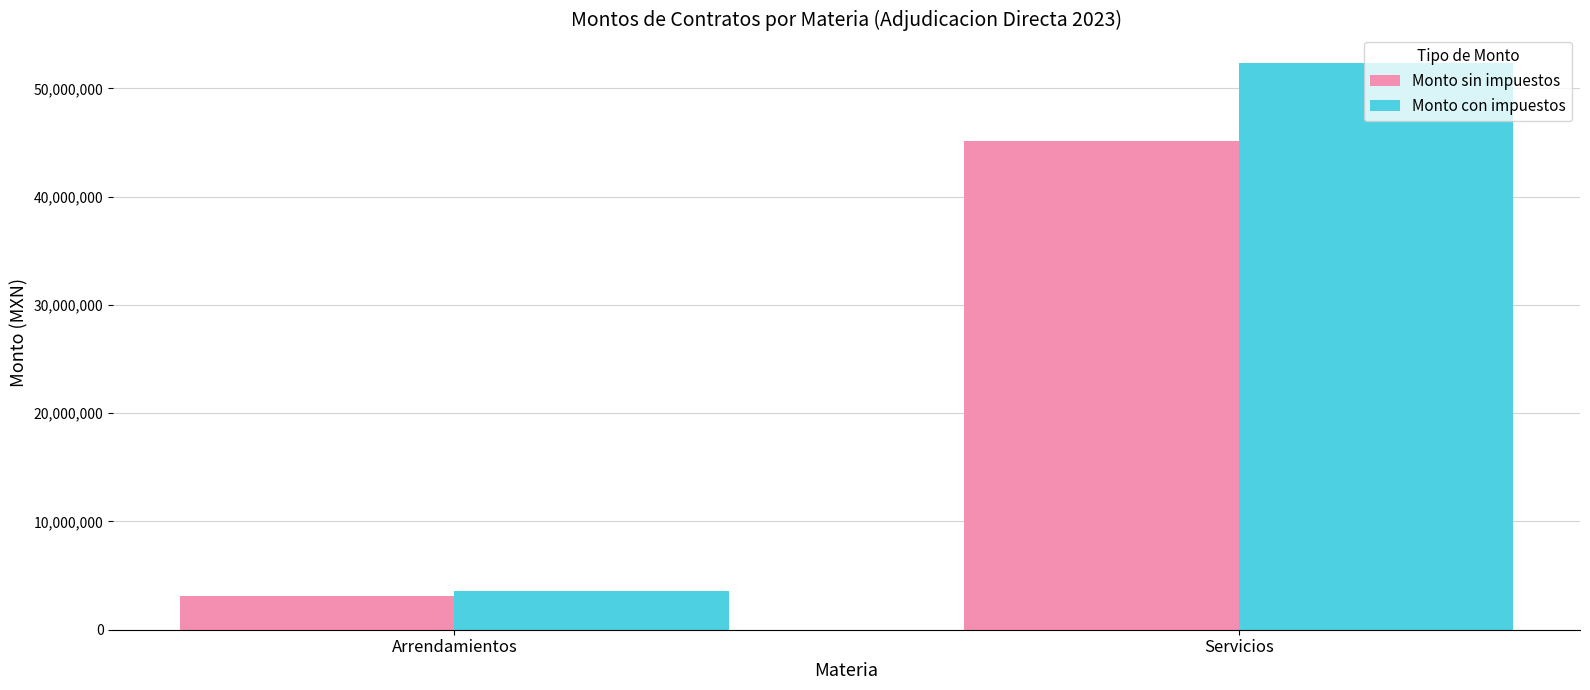

What is the lowest value of the Monto sin impuestos series?

3077228.4